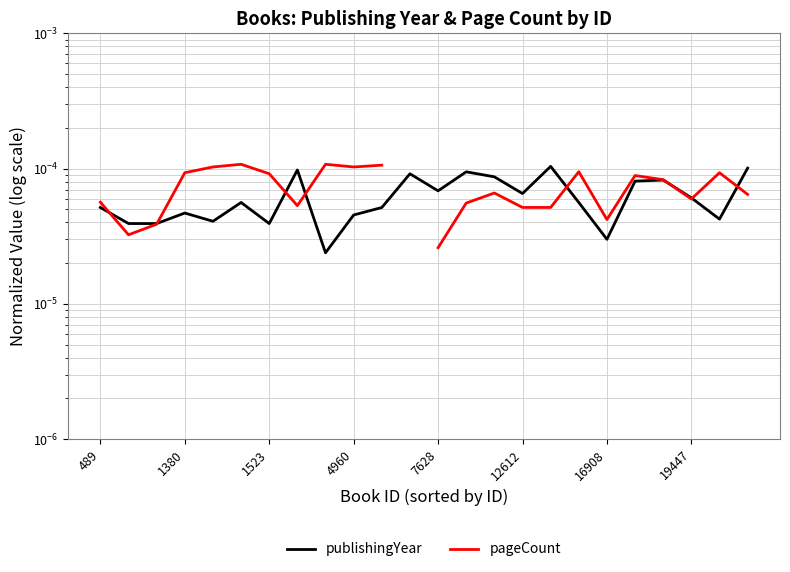

List the series in order of their peak value, highest first.

pageCount, publishingYear